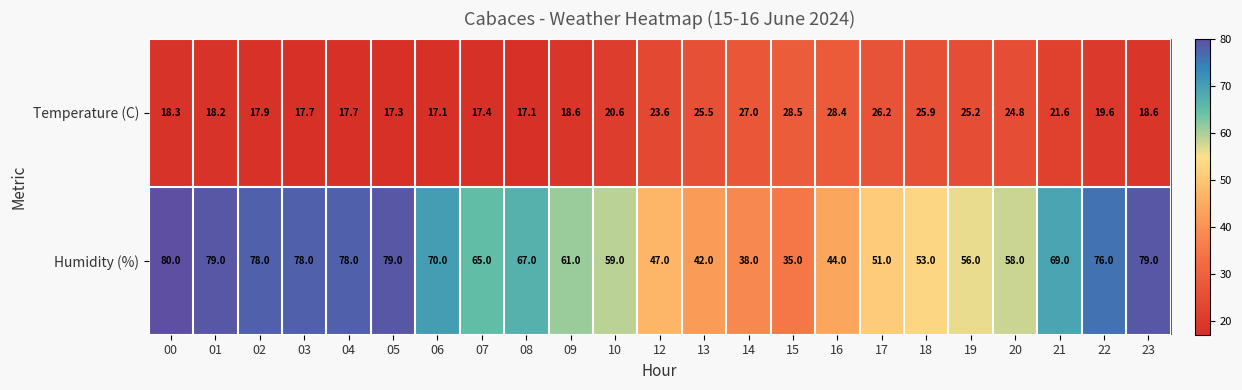

What is the approximate value of Humidity (%) at 20?

58.0